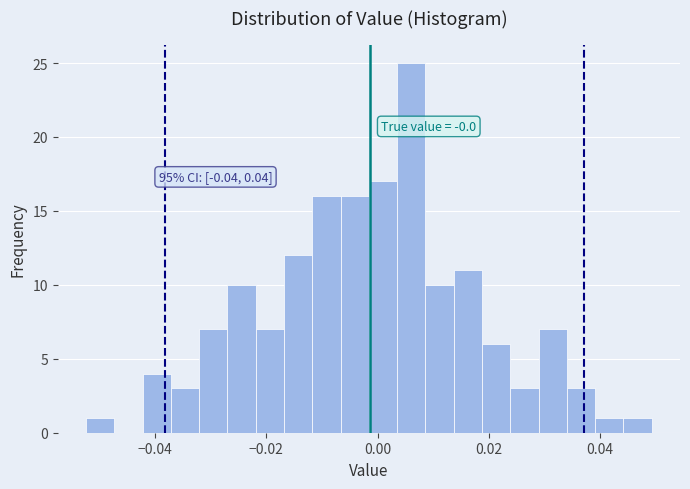

Around what value on the x-axis is the tallest bar? Give the approximate position of its centre, as read against the axis.

0.006